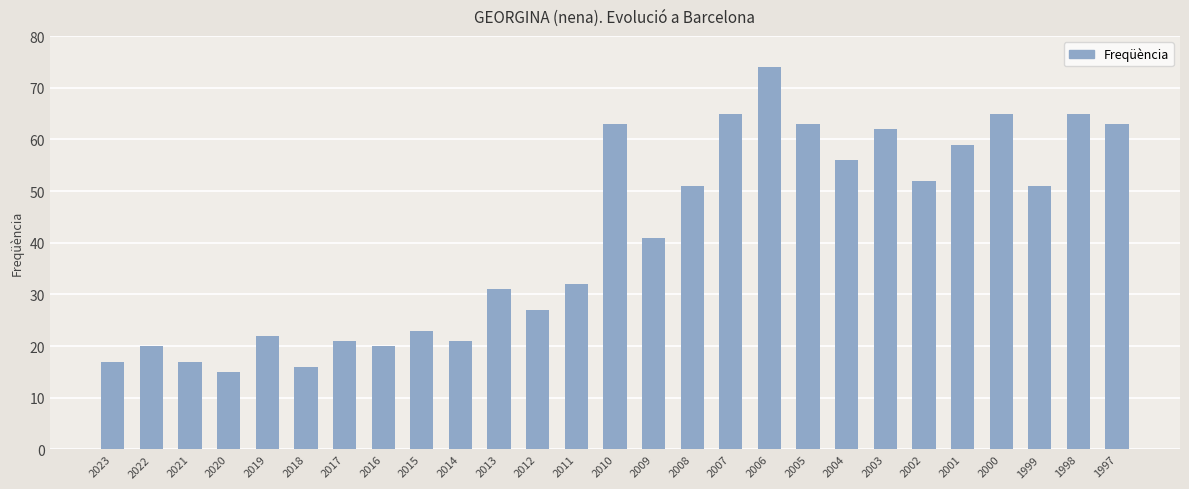

Which label corresponds to the largest value in the chart?

2006